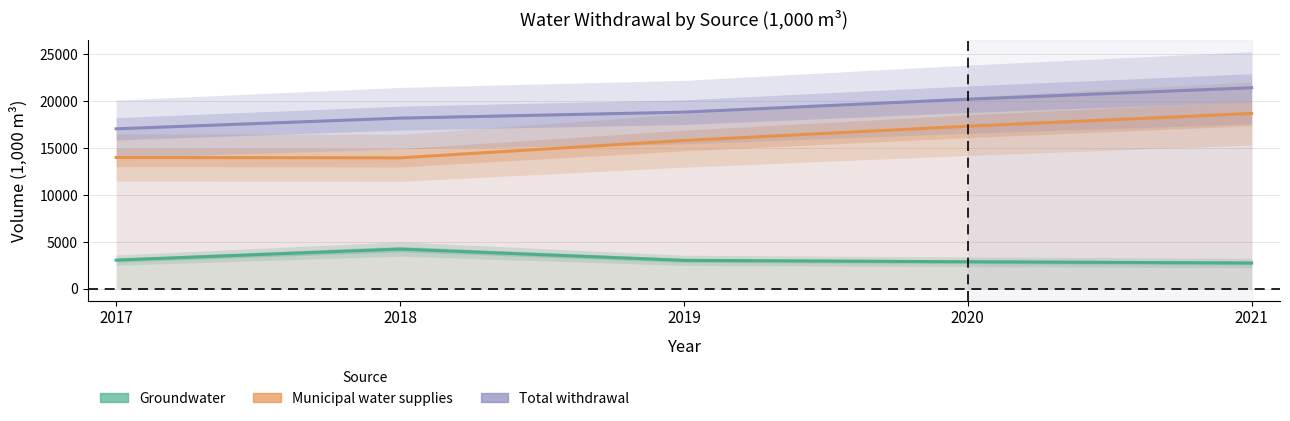

What is the minimum value shown in the chart?

2747